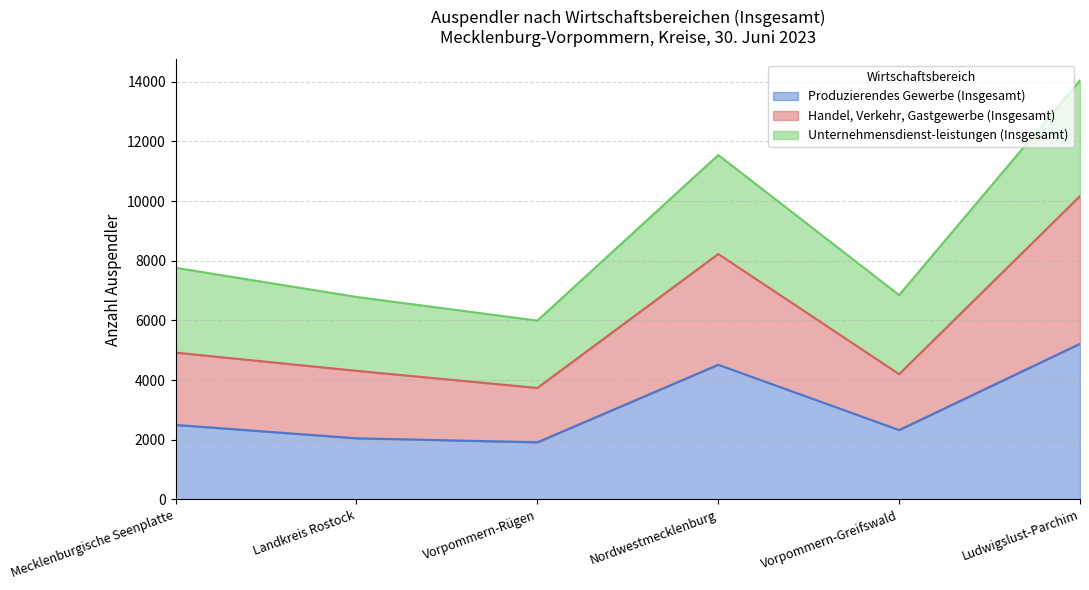

At how many categories does at least one series exceed 12472?

1